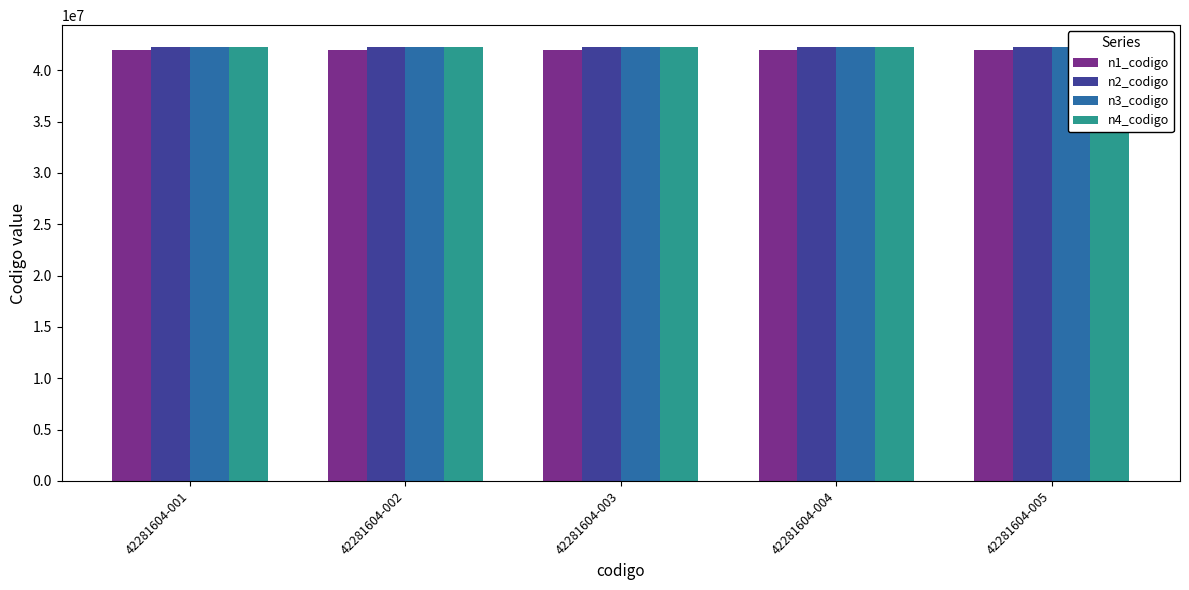

What is the sum of all n2_codigo values?

211400000